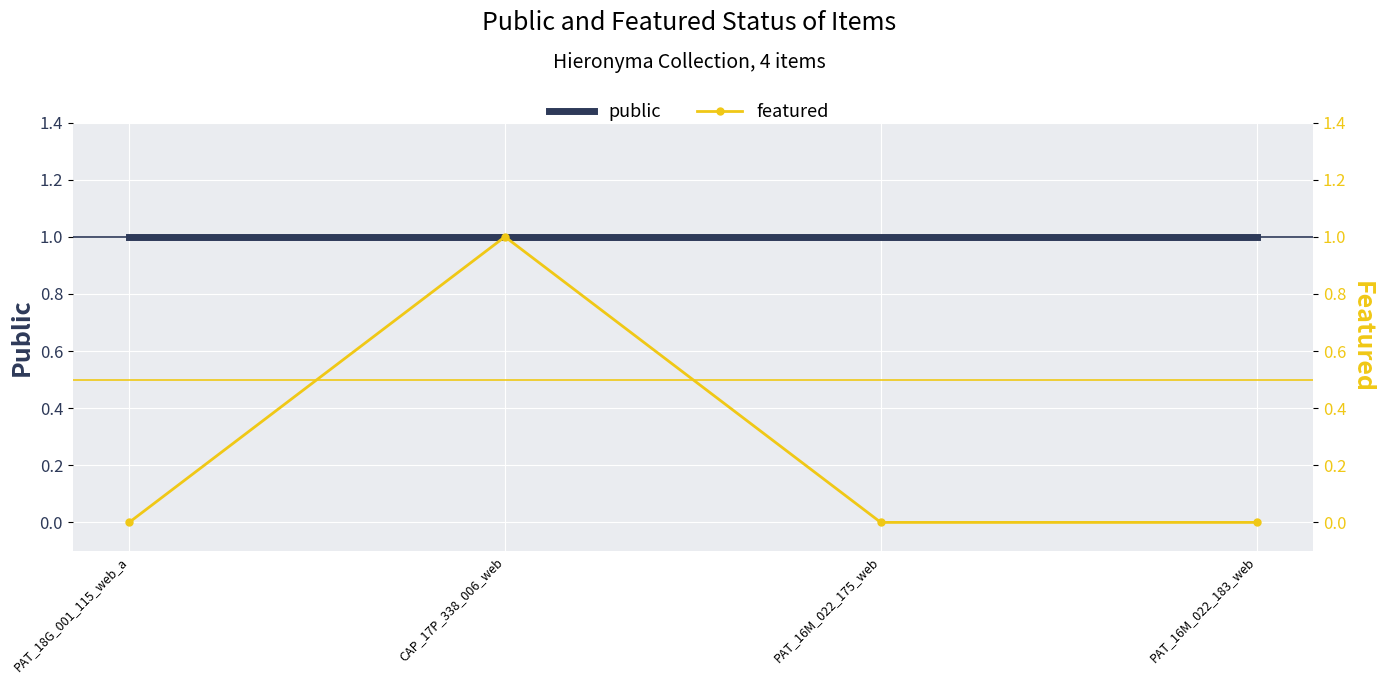

What is the highest value of the featured series?

1